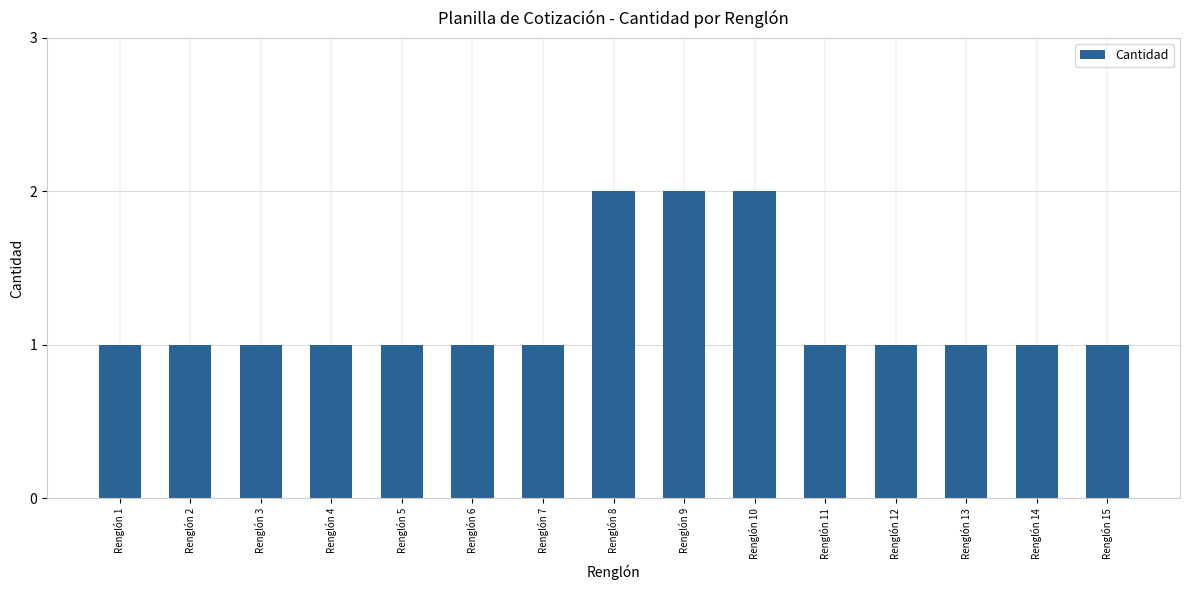

What is the average value?

1